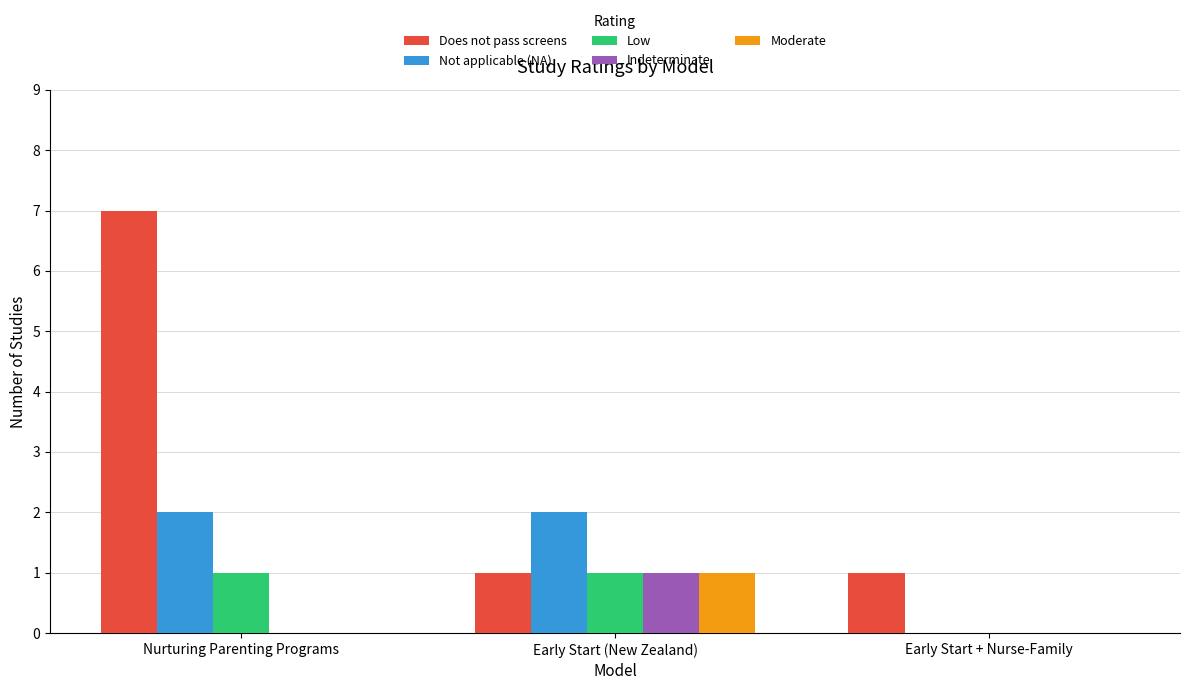

What is the sum of the Moderate values at Early Start (New Zealand) and Nurturing Parenting Programs?

1